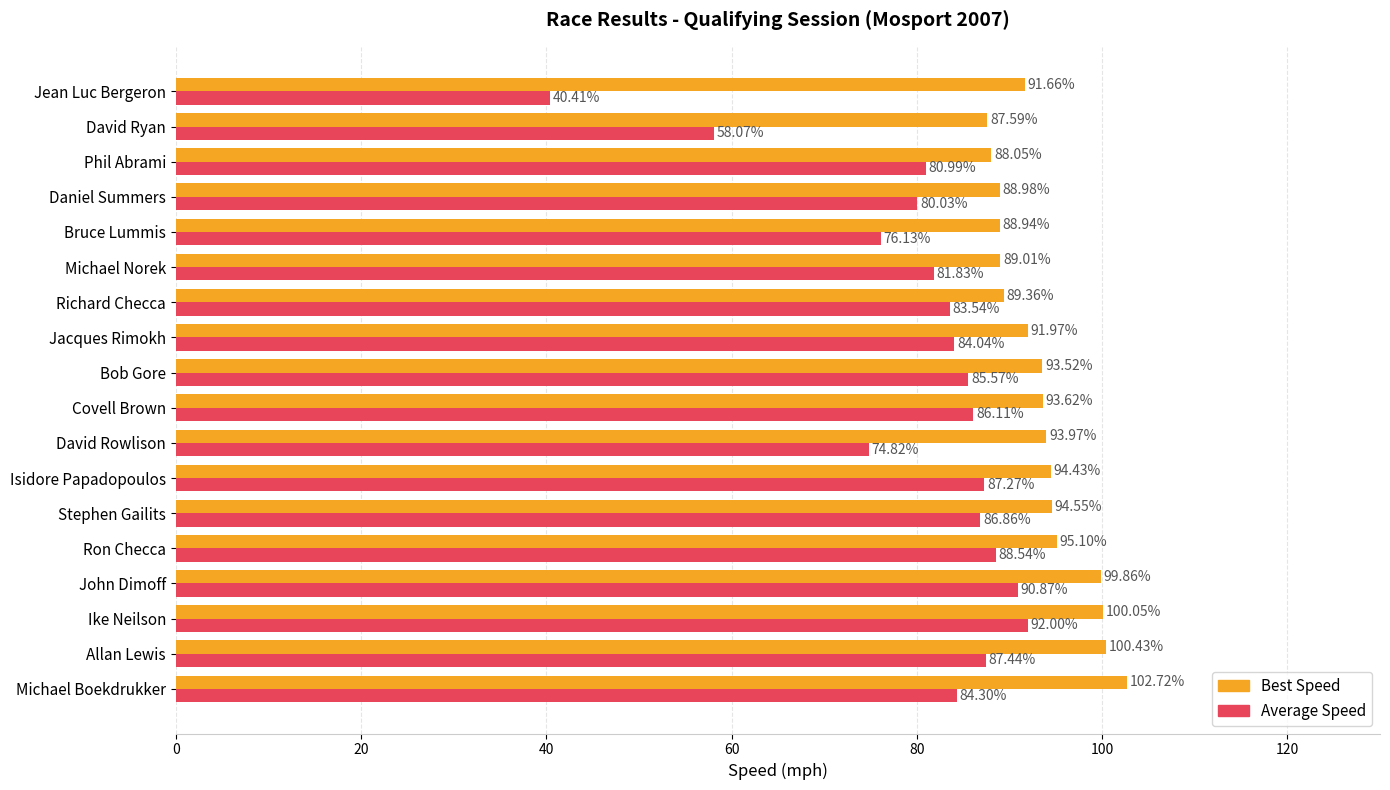

What is the total value across all series at Isidore Papadopoulos?

181.7